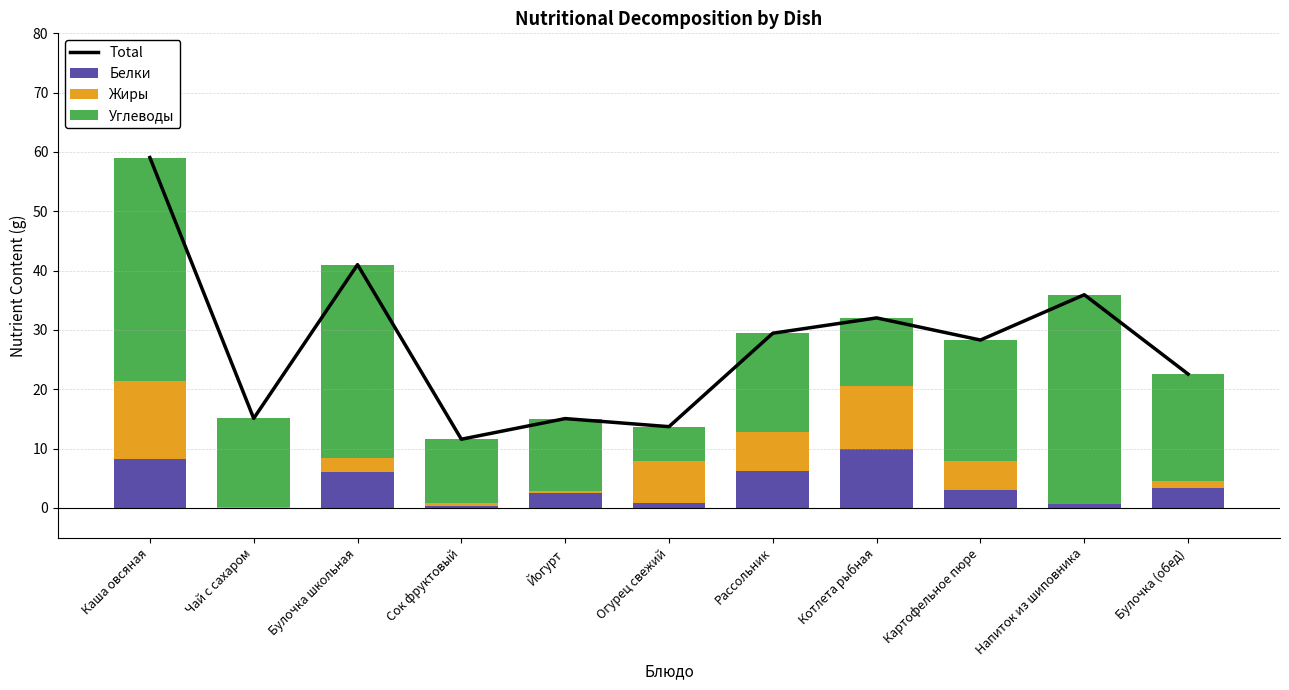

What is the value of the Белки bar at the 8th from the left?

9.8